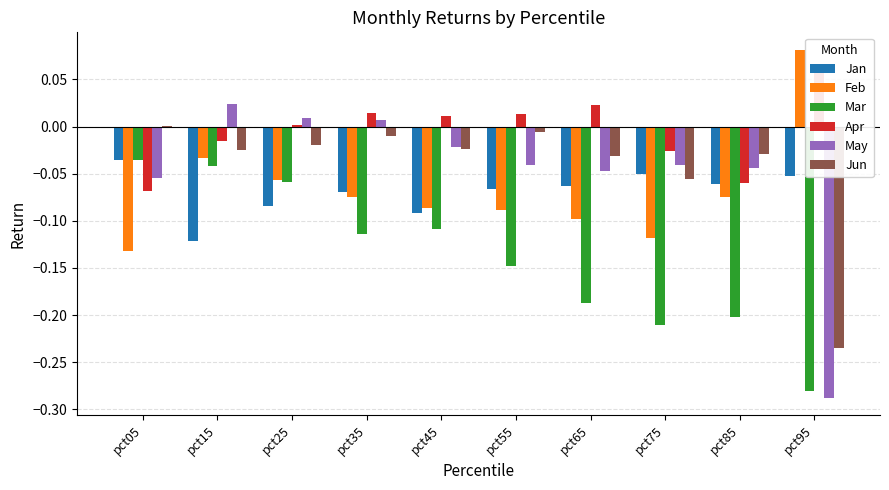

What are all the series names shown in the legend?

Jan, Feb, Mar, Apr, May, Jun